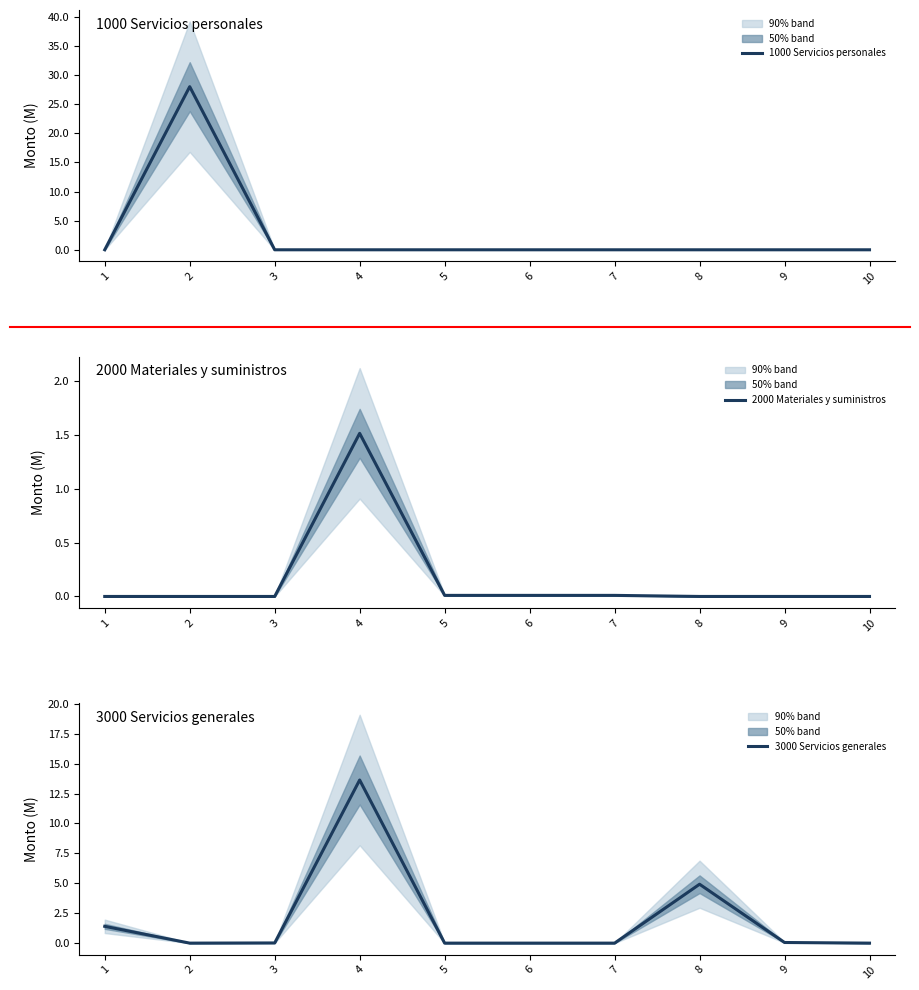

What is the total value across all series at 1?

1.4